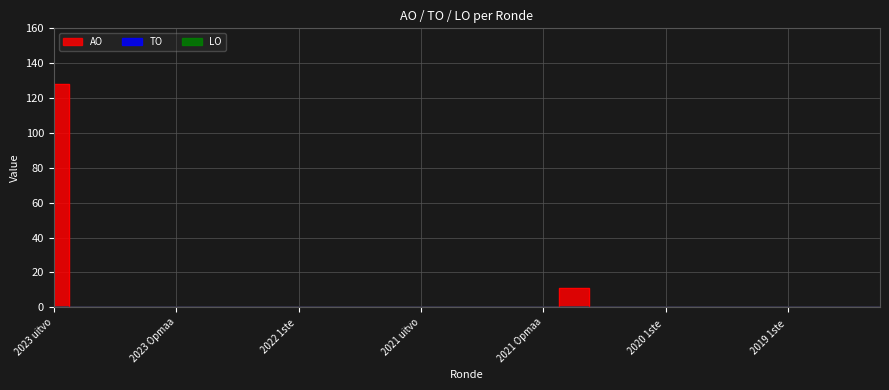

The value of TO at 2020 Opmaak ontwerp is 0. True or false?

True